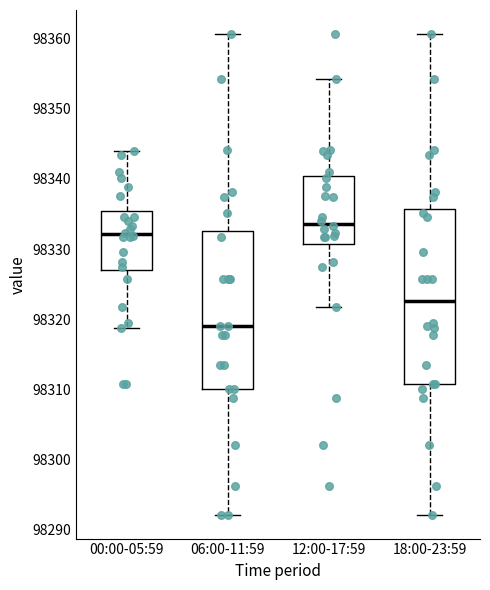

Reading left to right, read every box against the y-axis: the position of its median line, the range the box covers, and the ends of its whiskers. The values are not printed on the chart, so give them approximately, as read against the axis.

00:00-05:59: median 98332, box 98327 to 98335, whiskers 98319 to 98344
06:00-11:59: median 98319, box 98310 to 98333, whiskers 98292 to 98361
12:00-17:59: median 98334, box 98331 to 98340, whiskers 98322 to 98354
18:00-23:59: median 98323, box 98311 to 98336, whiskers 98292 to 98361